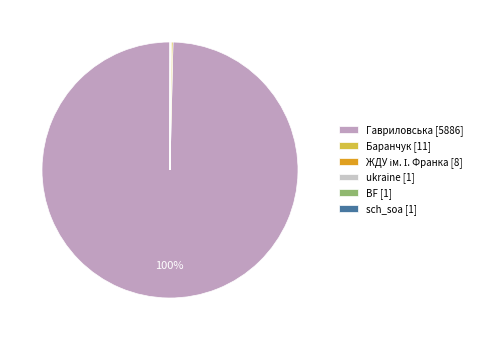

What is the majority slice?

Гавриловська [5886]